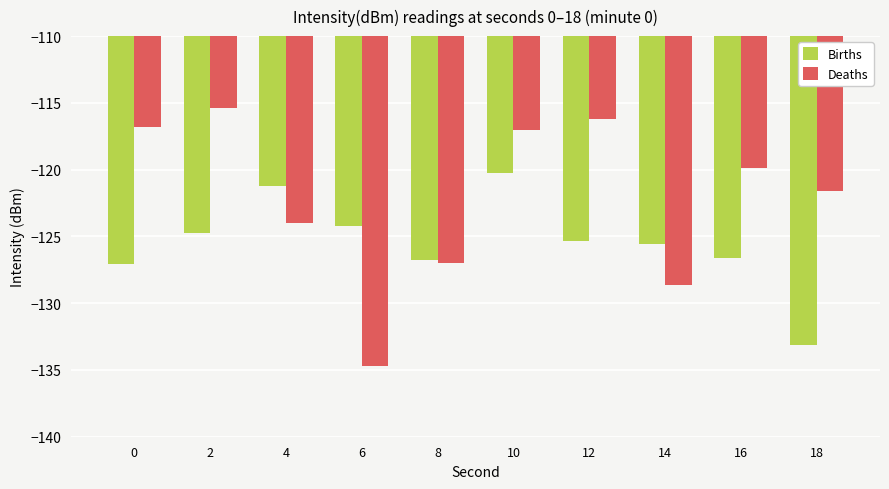

Which category has the highest value in the Births series?

10